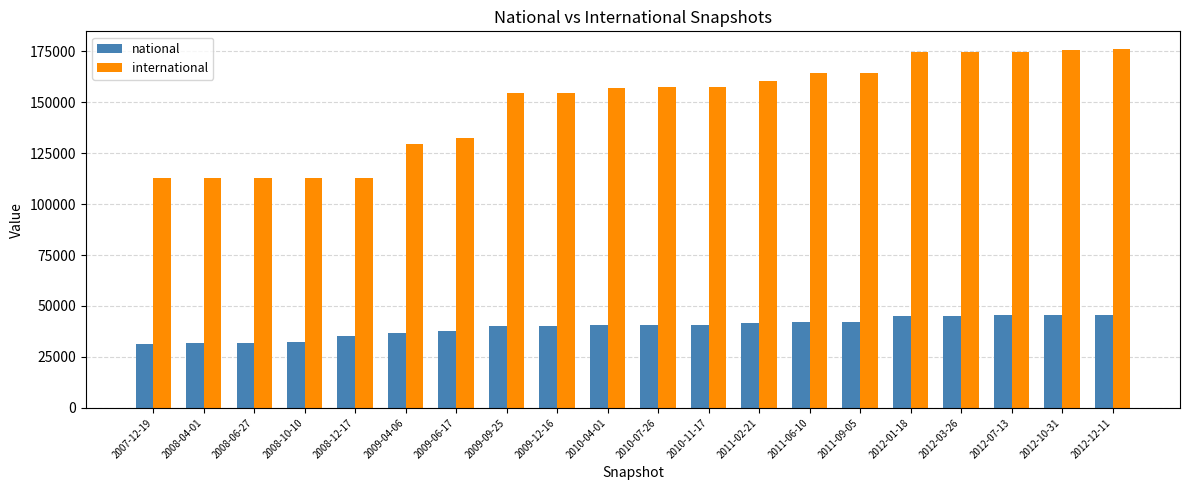

What are all the series names shown in the legend?

national, international